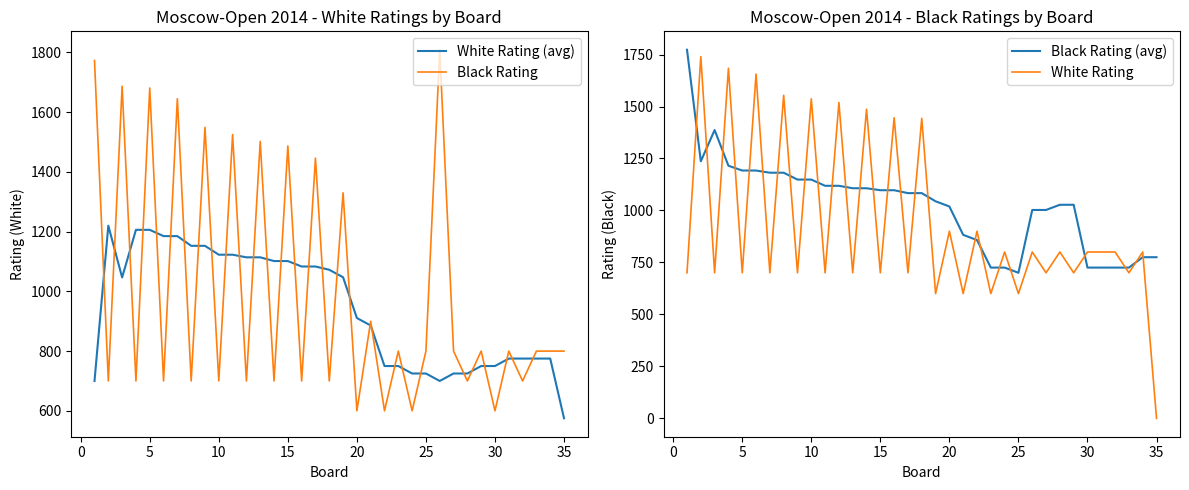

What is the highest value of the Black Rating series?

1809.0